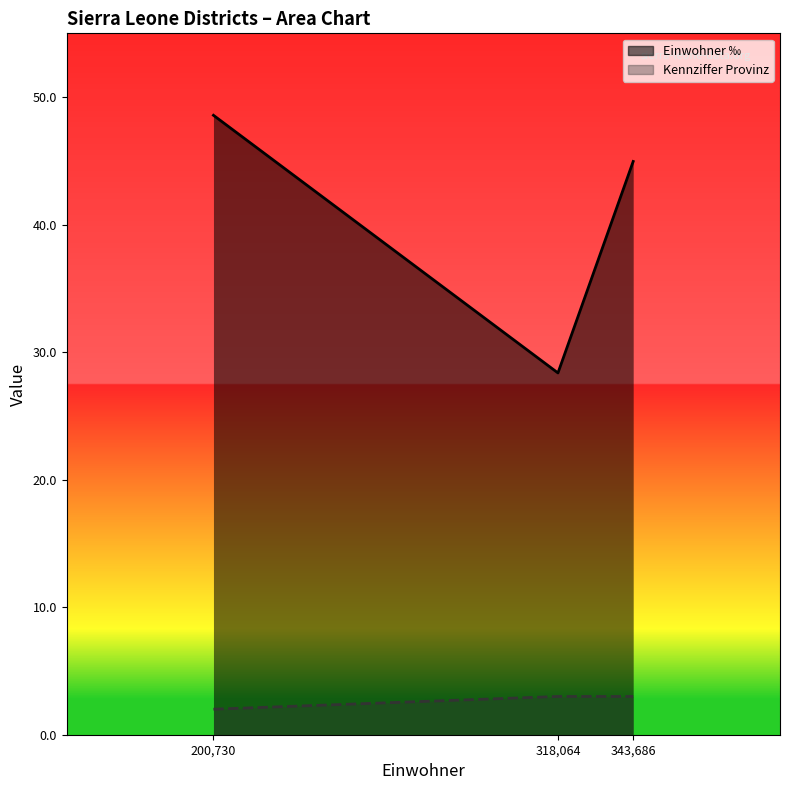

Reading right to left, what are all the values shown in this chart?

Einwohner ‰: 45.0	28.4	48.6
Kennziffer Provinz: 3.0	3.0	2.0